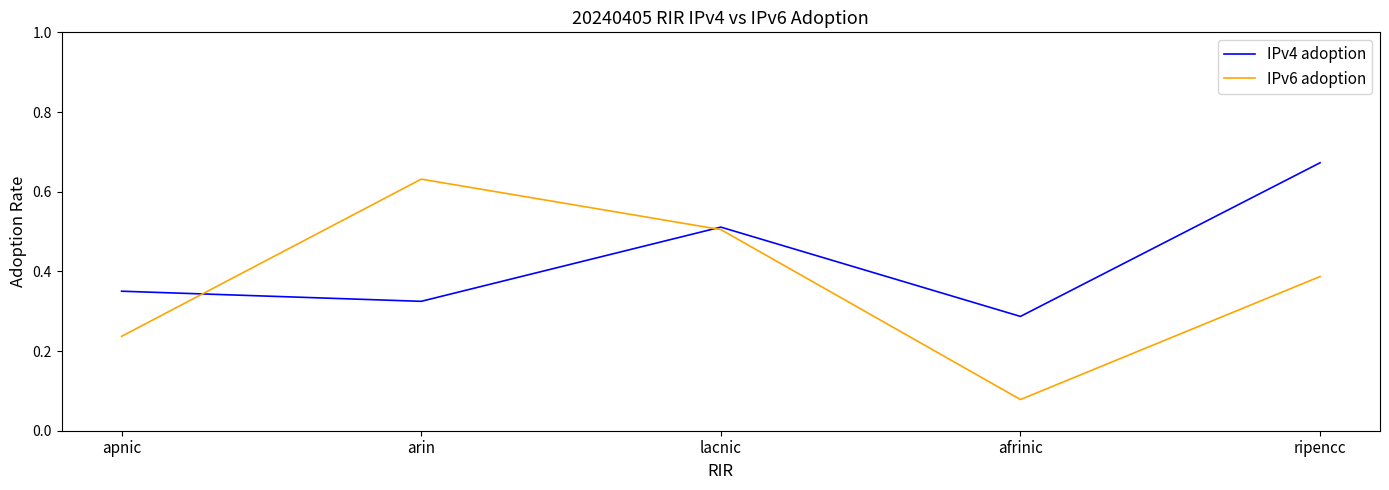

What is the sum of all IPv4 adoption values?

2.1